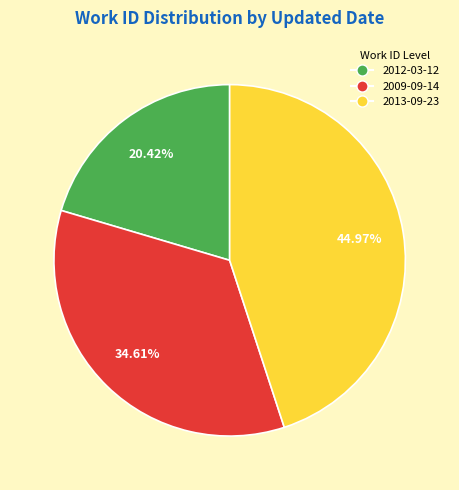

Is there any slice that represents more than half of the pie?

No